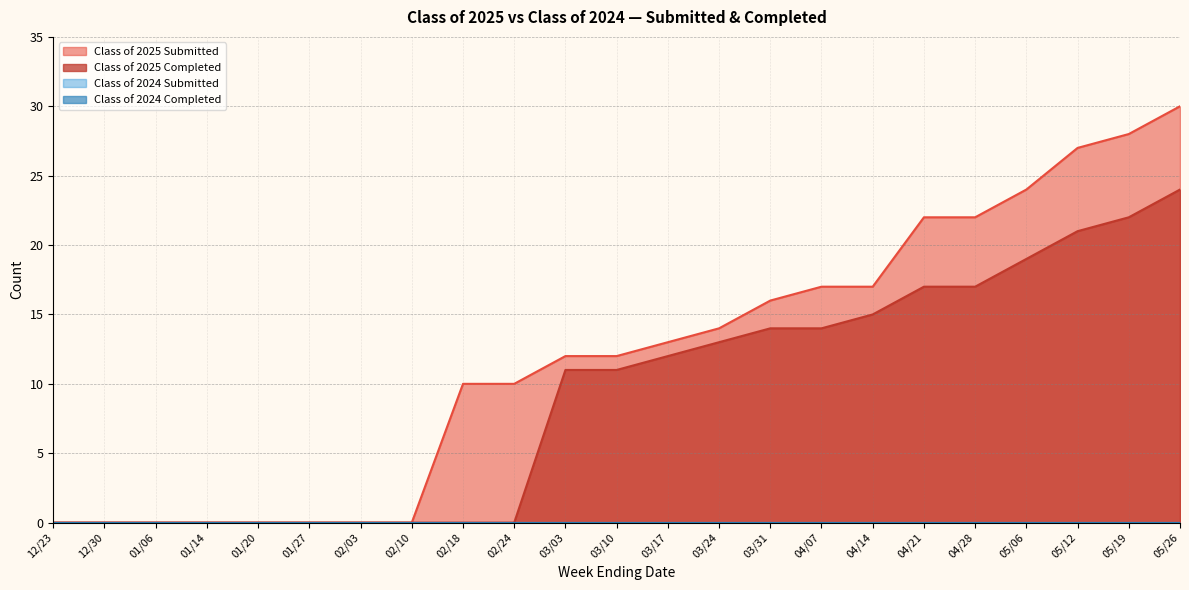

What is the label of the 1st point from the right?

05/26